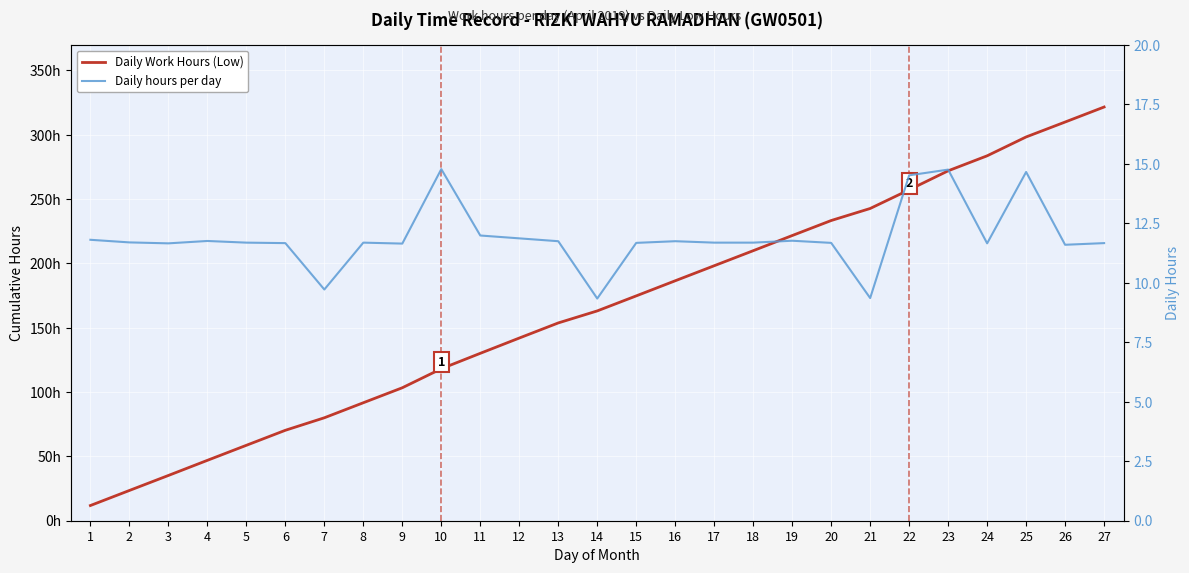

What is the value of the Daily hours per day point at the 2nd from the left?

11.7